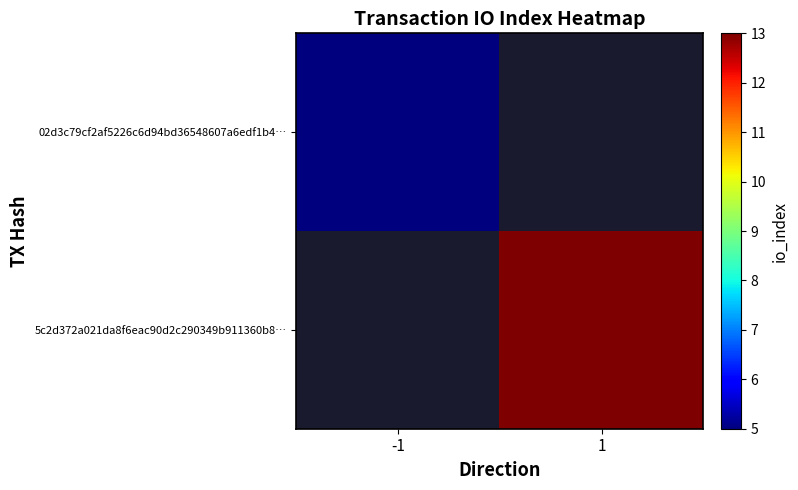

What is the highest value of the 02d3c79cf2af5226c6d94bd36548607a6edf1b4… series?

5.0